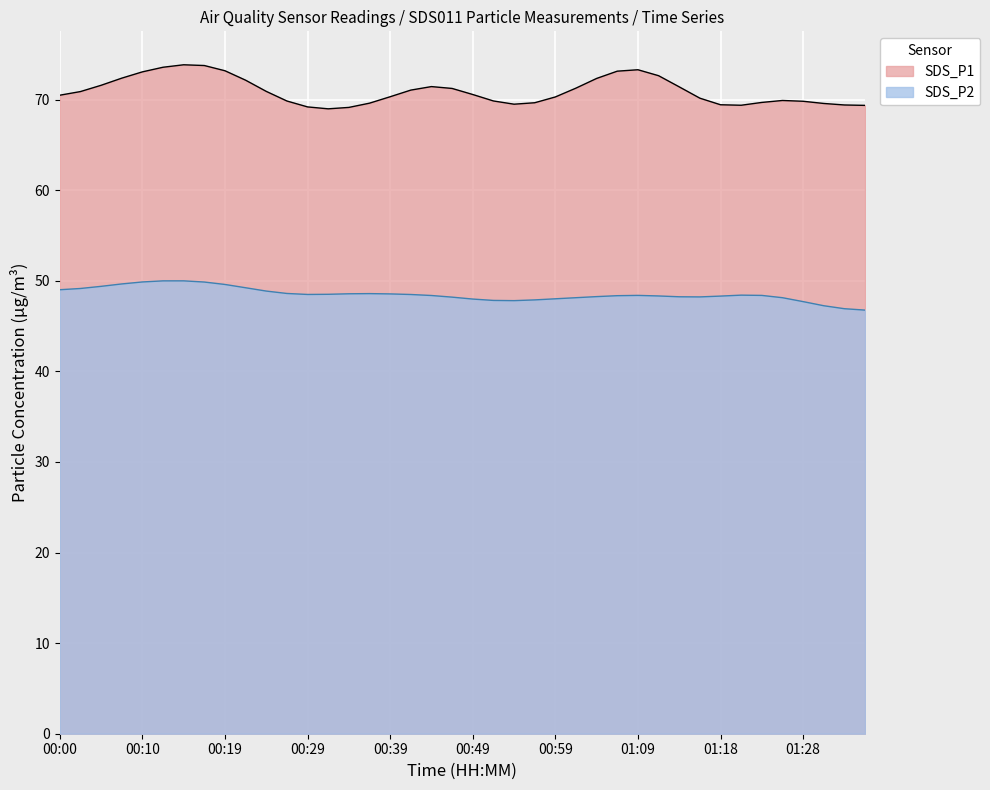

Rank the series by their average value, from highest to lowest.

SDS_P1, SDS_P2